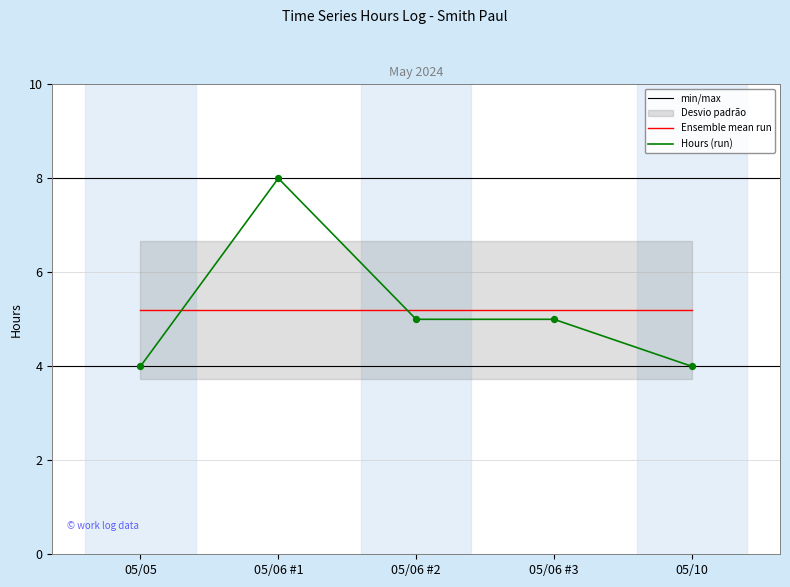

The value of Ensemble mean run at 05/10 is 8.7. True or false?

False